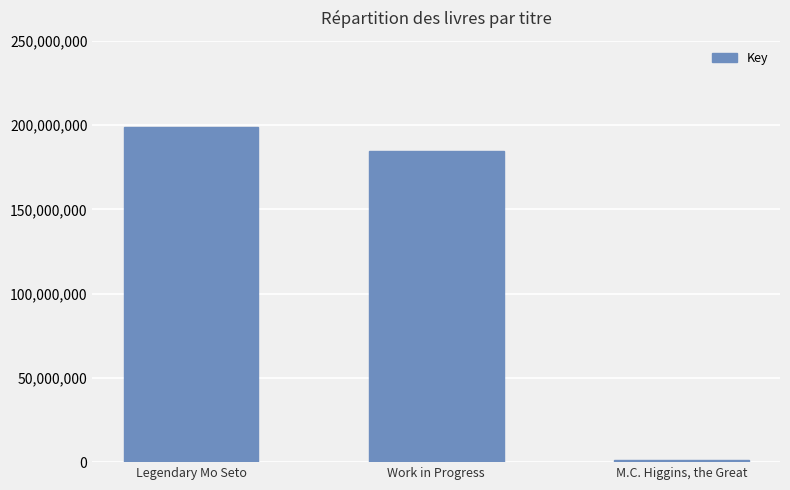

What is the sum of all values?

384907050